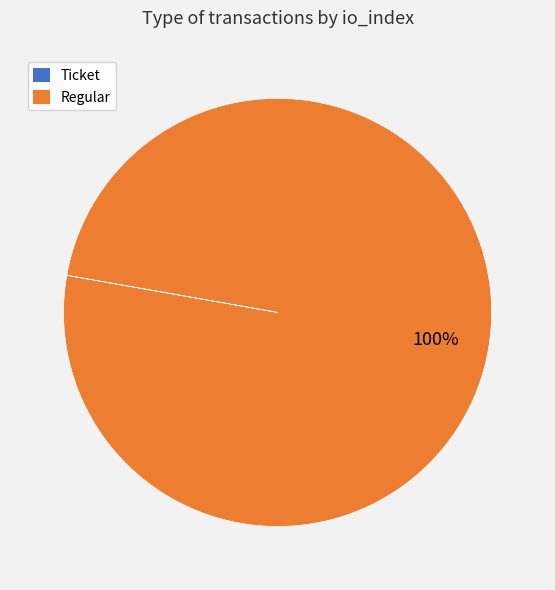

Is it true that Regular is 90% of the pie?

False